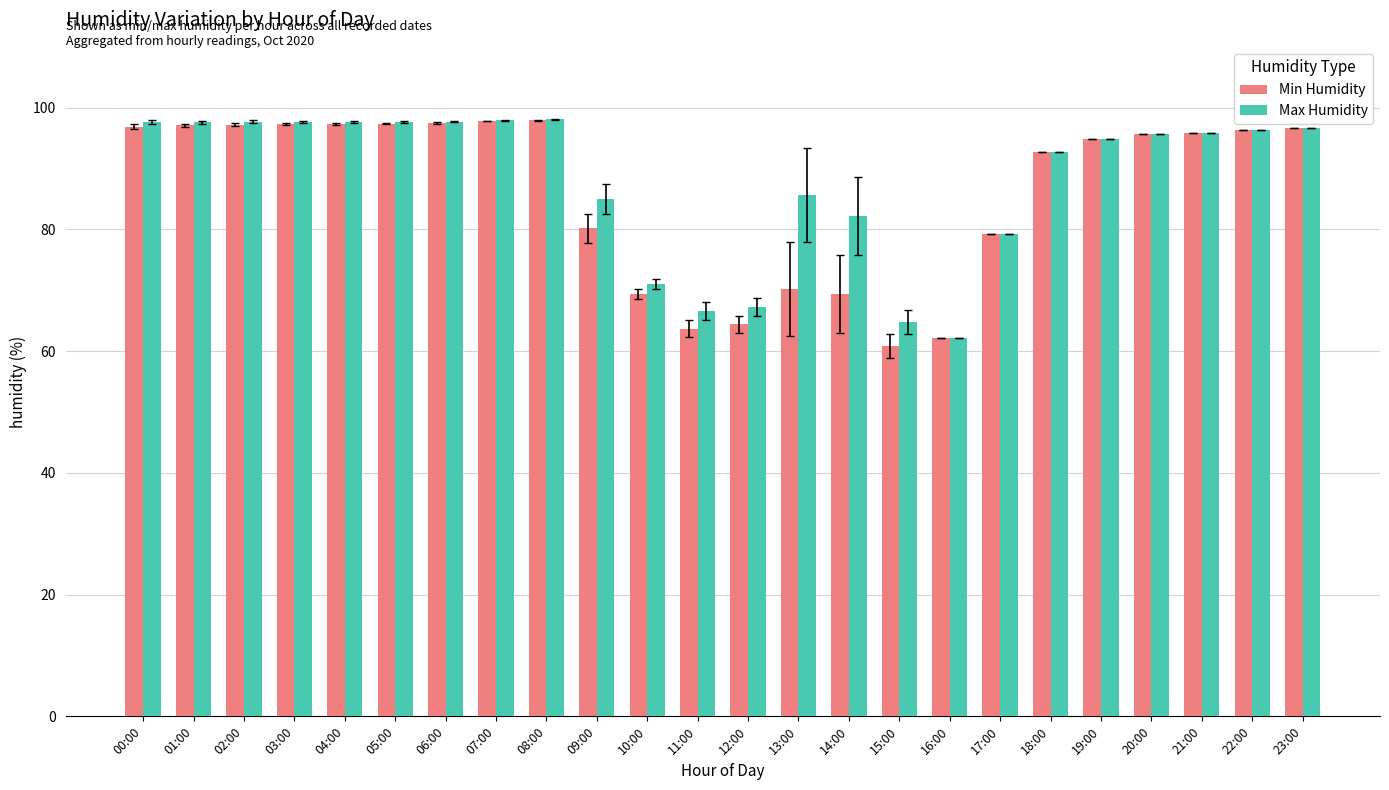

Where is Min Humidity nearest to the value 79?

17:00